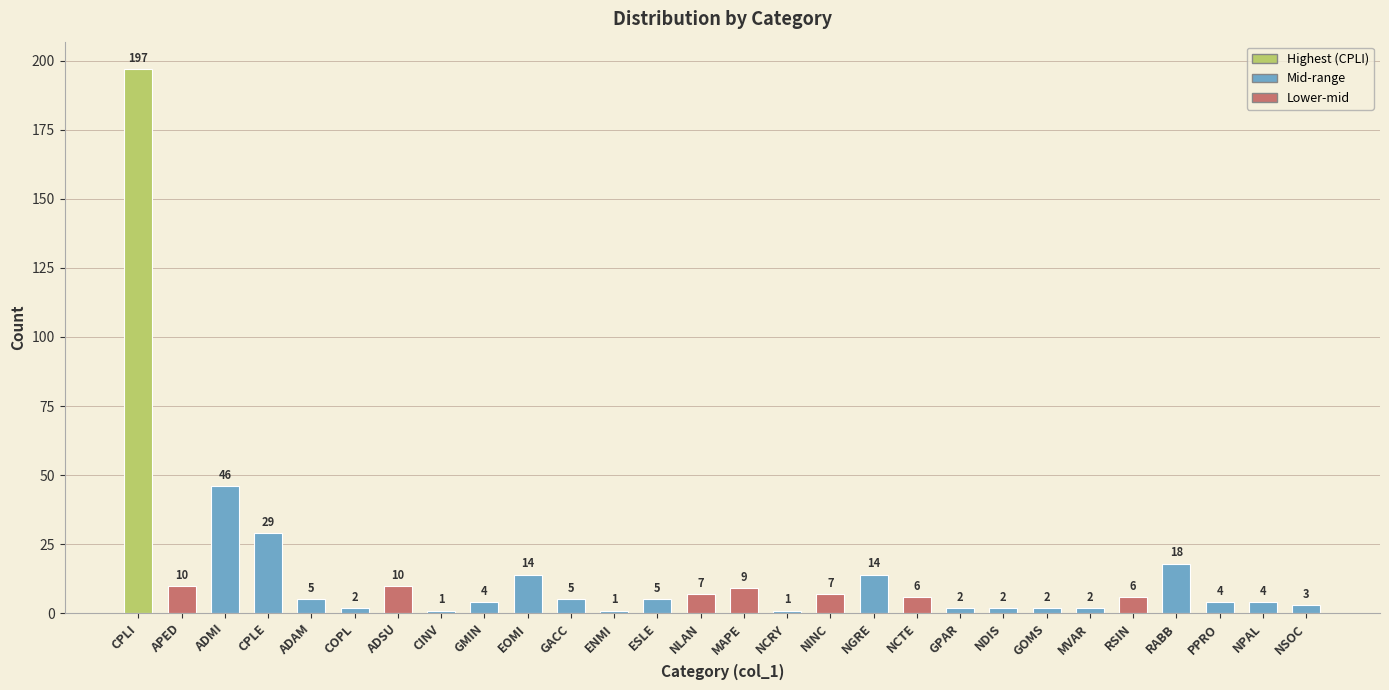

What is the average value?

15